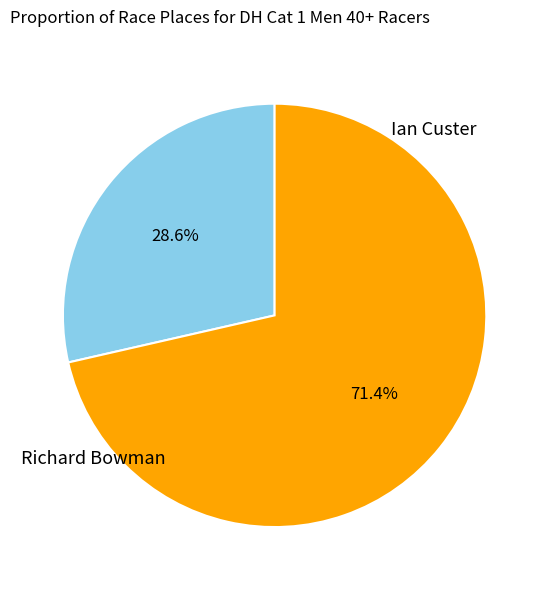

Is there any slice that represents more than half of the pie?

Yes